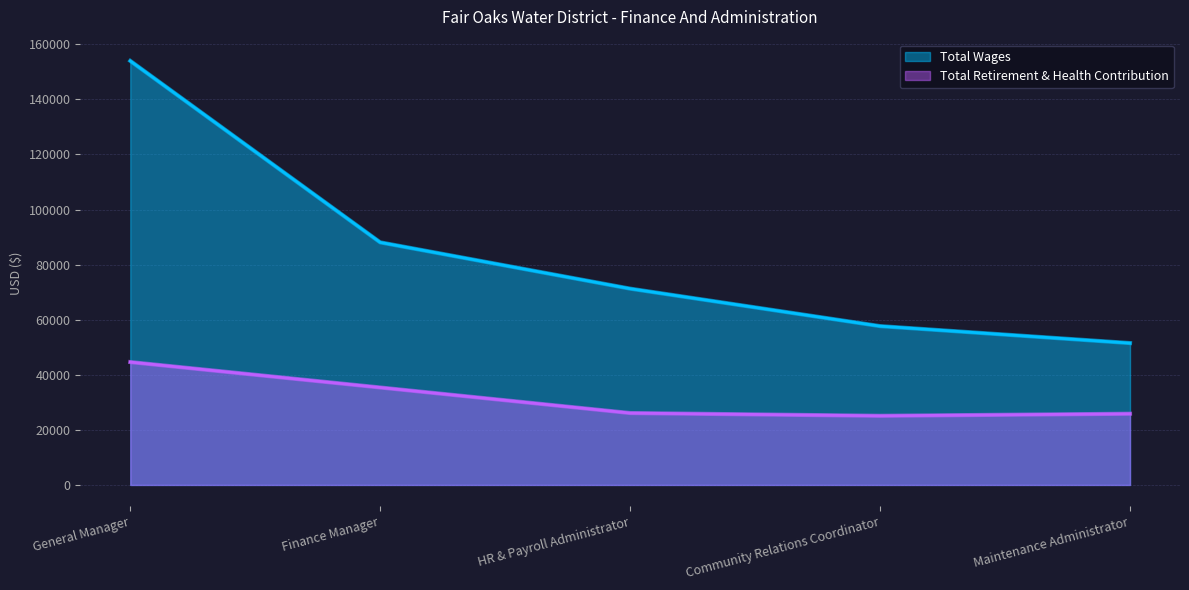

What is the total value across all series at HR & Payroll Administrator?

97375